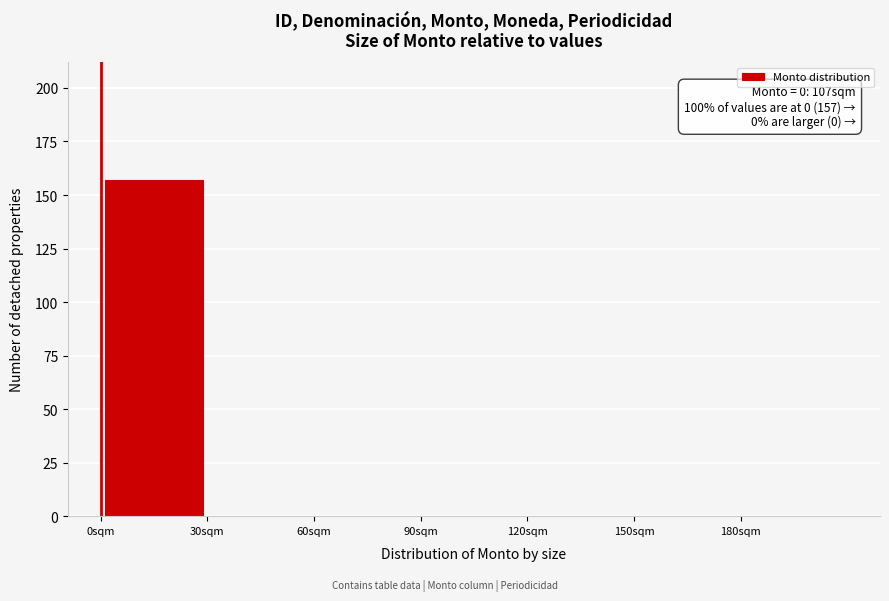

Over which range of the x-axis is the bar tallest?

0 to 30